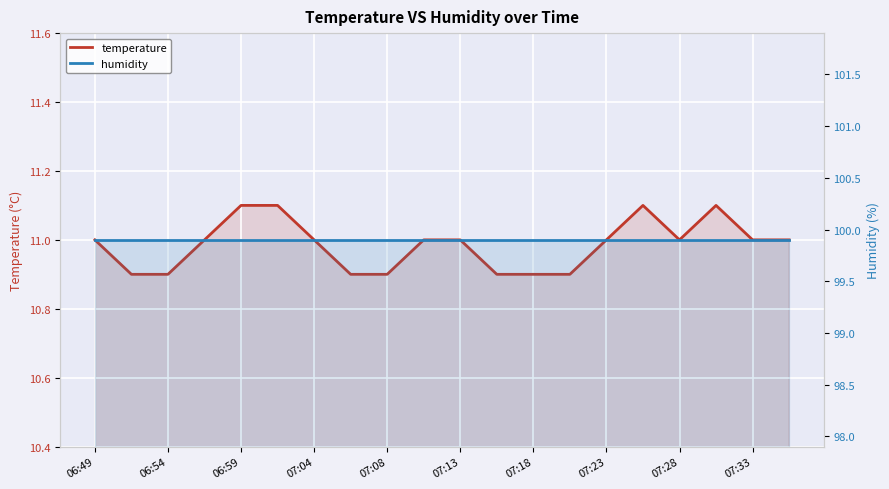

Is it true that temperature equals 11.0 at 07:23?

True